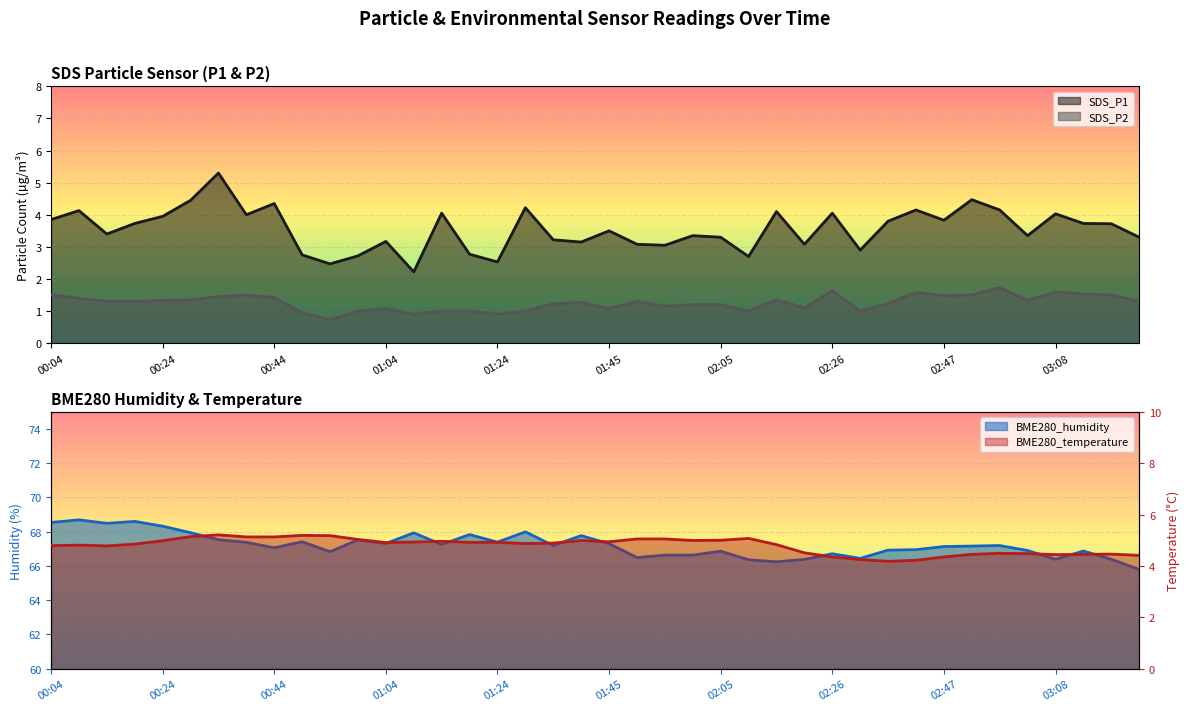

What position from the right is 00:54?

30